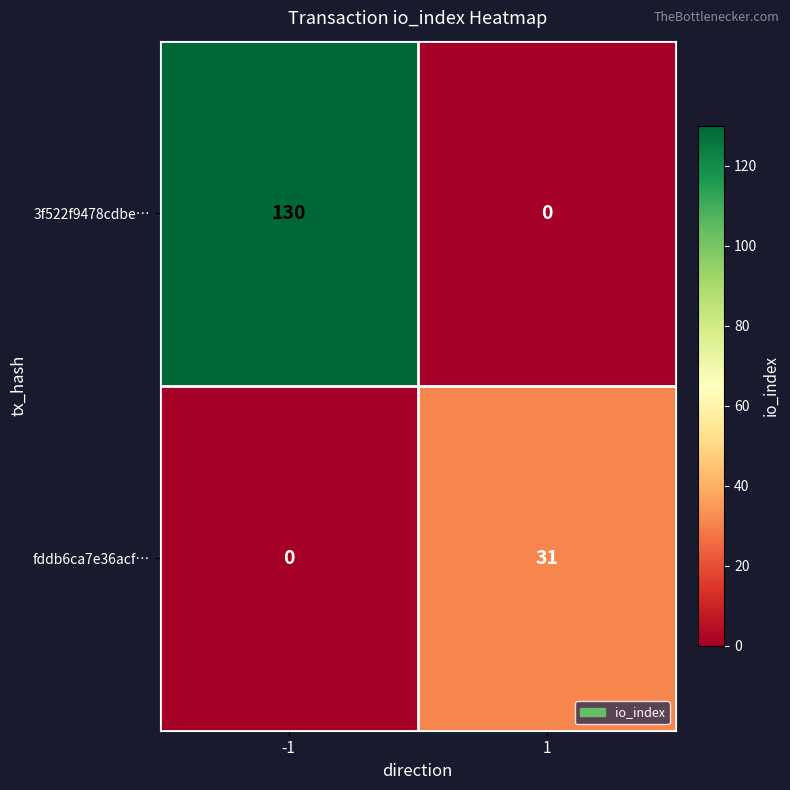

At which category is the sum across all series the highest?

-1